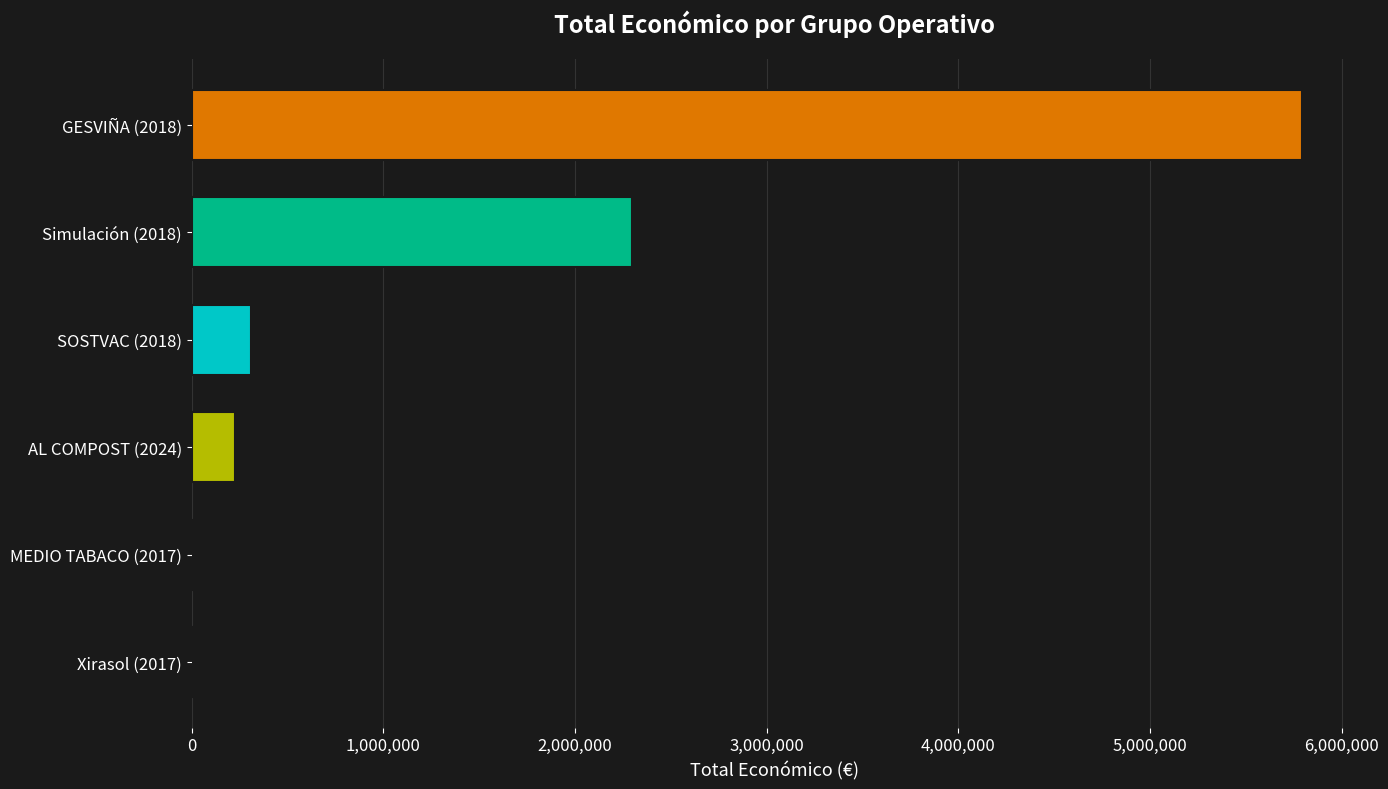

Which label corresponds to the largest value in the chart?

GESVIÑA (2018)